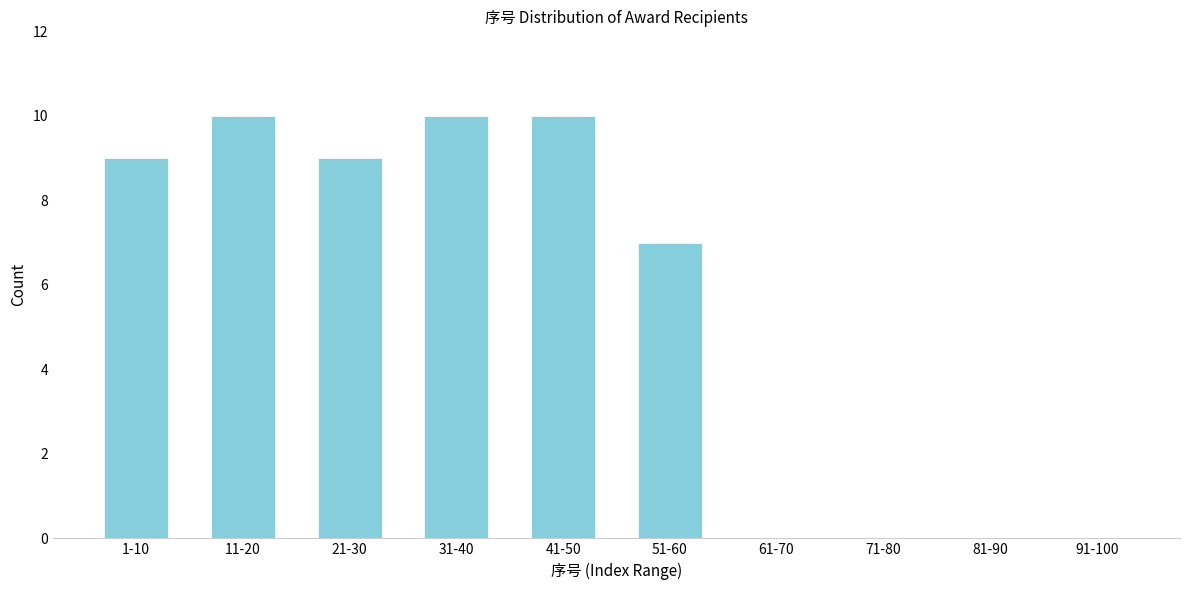

Reading left to right, what are all the values shown in this chart?

1-10=9	11-20=10	21-30=9	31-40=10	41-50=10	51-60=7	61-70=0	71-80=0	81-90=0	91-100=0